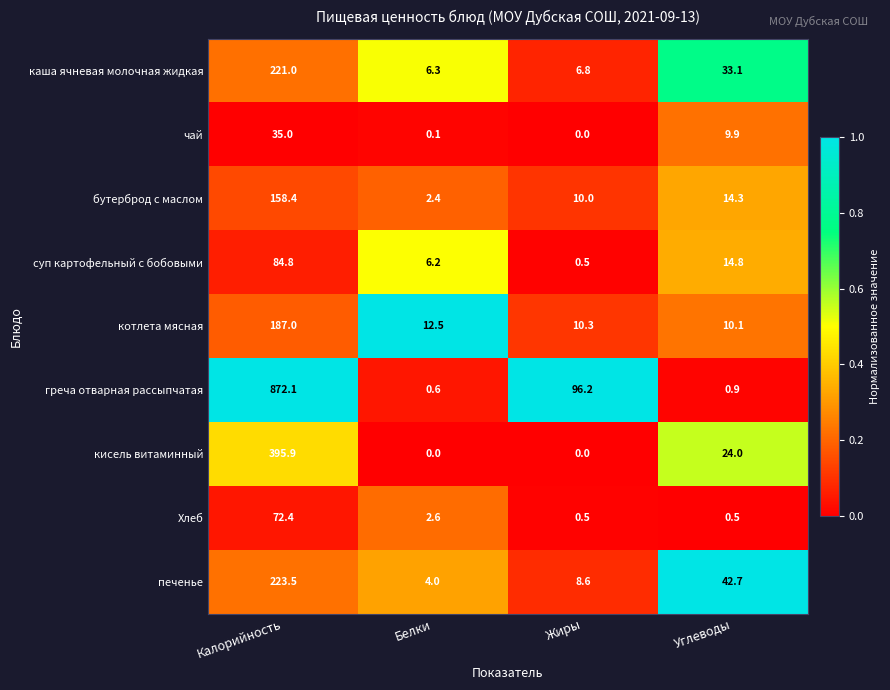

At which label does котлета мясная reach its peak?

Калорийность